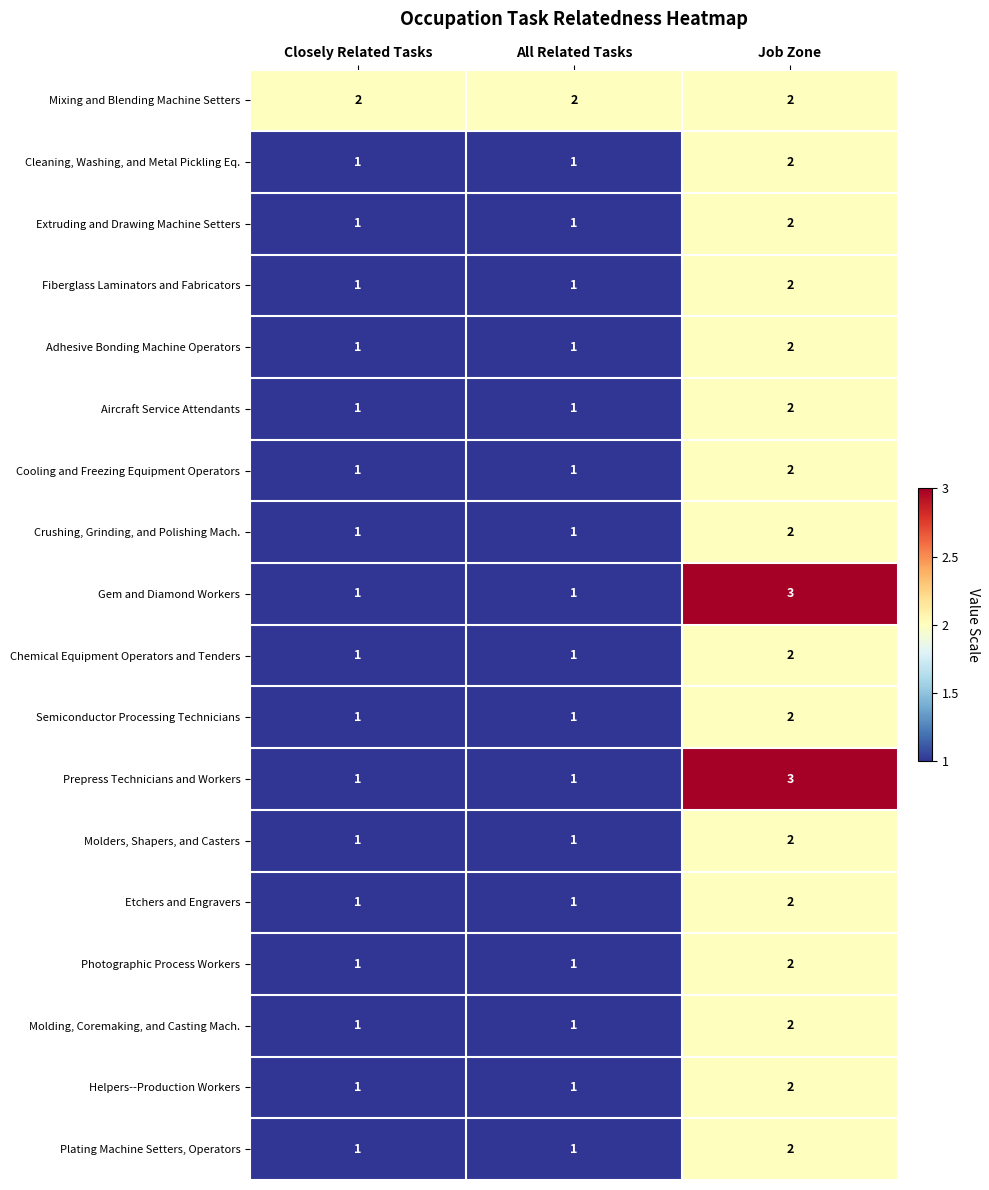

Count the Prepress Technicians and Workers values in the range 1 to 3.

3